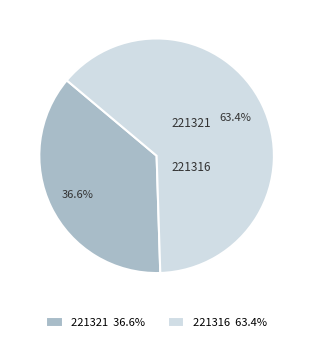

Which category has the smallest portion of the pie?

221321